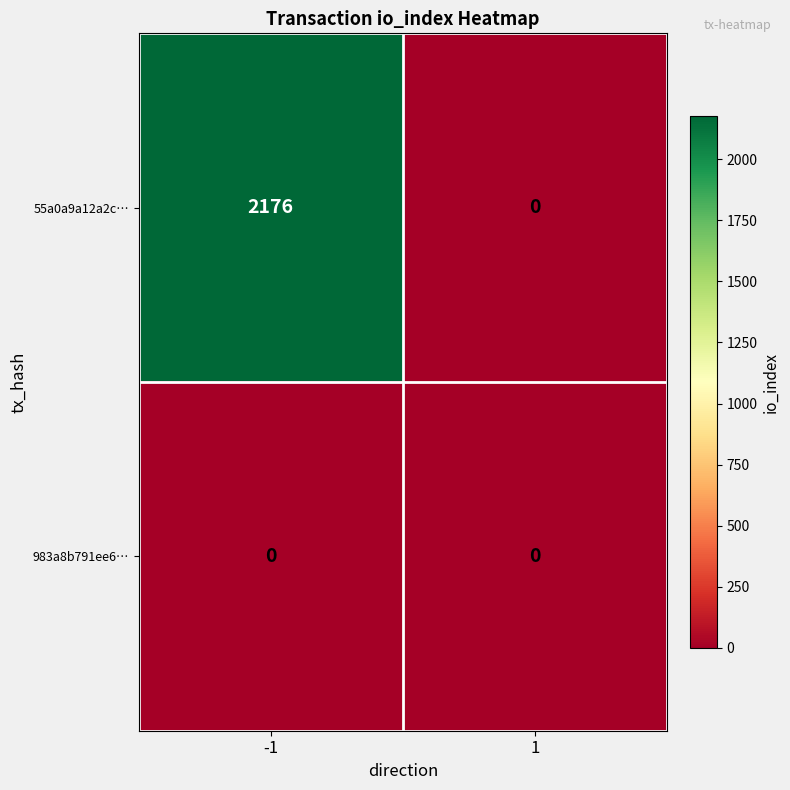

Reading left to right, what are all the values shown in this chart?

55a0a9a12a2c…: 2176	0
983a8b791ee6…: 0	0